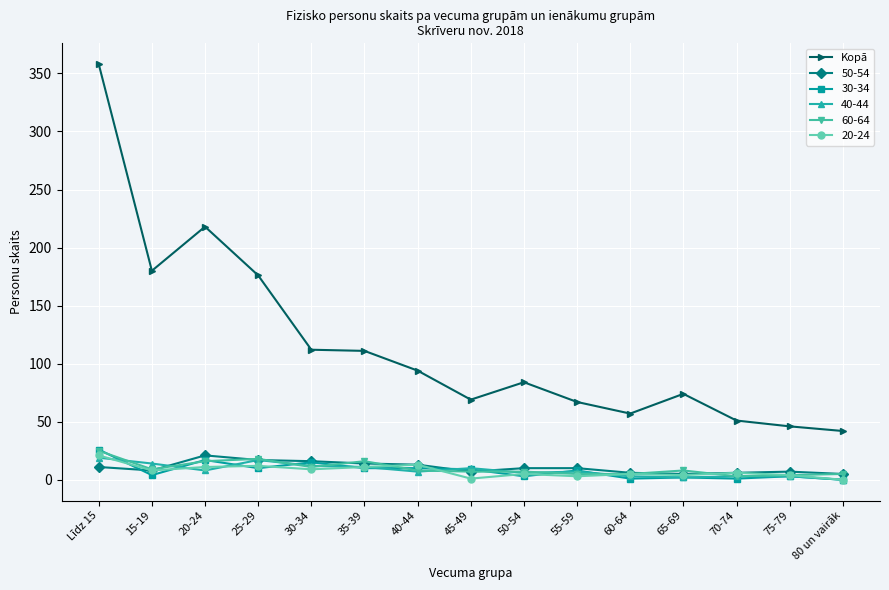

True or false: 50-54 has more than 1 interior local peaks.

True